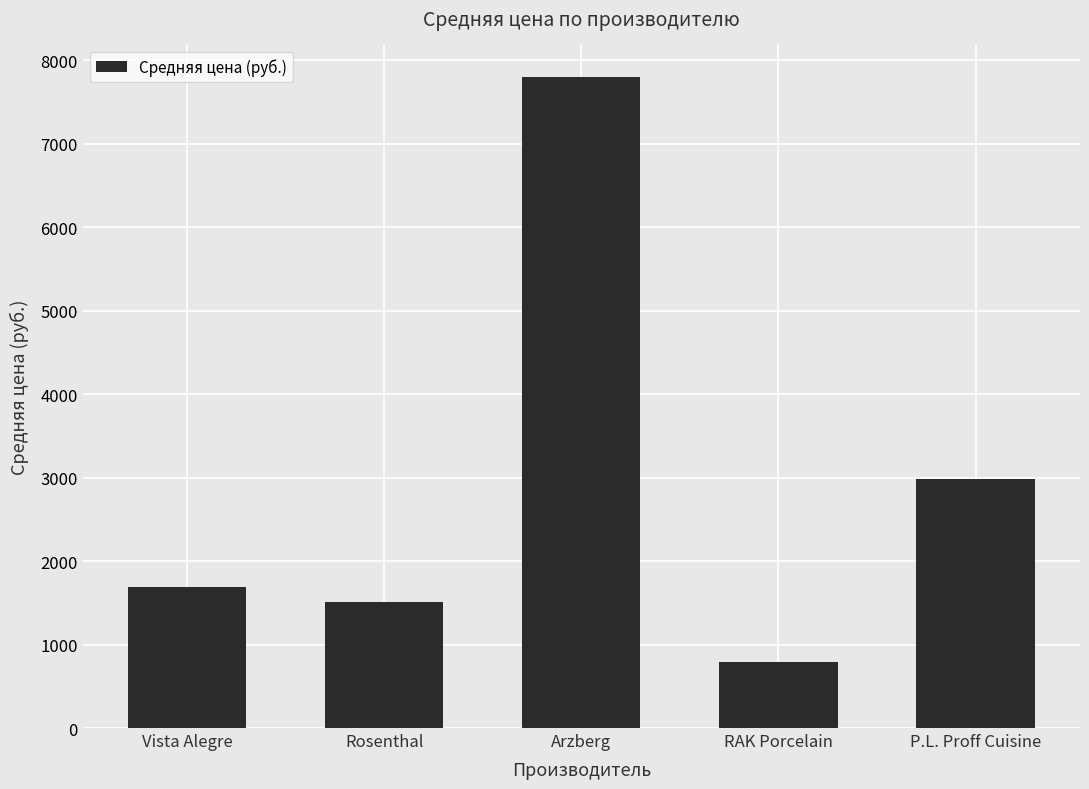

What is the minimum value shown in the chart?

788.0